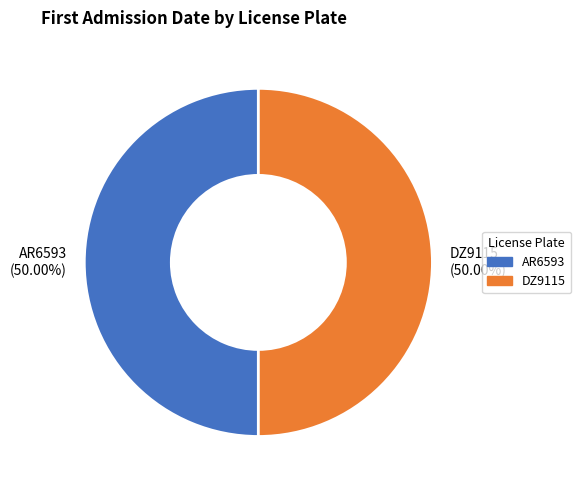

What is the ratio of the value at AR6593 to the value at DZ9115?

1.0